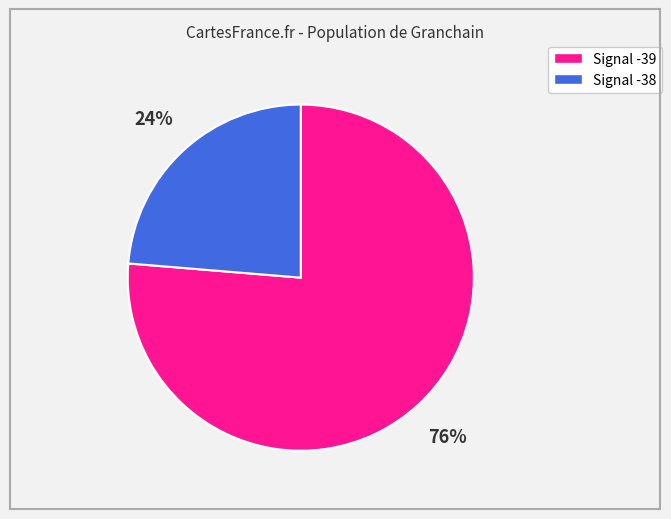

Does any single category account for the majority?

Yes